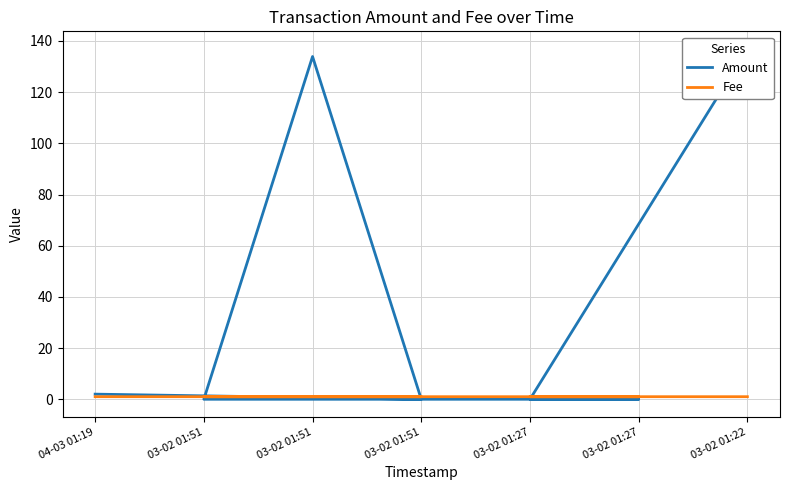

At which category does Amount reach its first local peak?

03-02 01:51